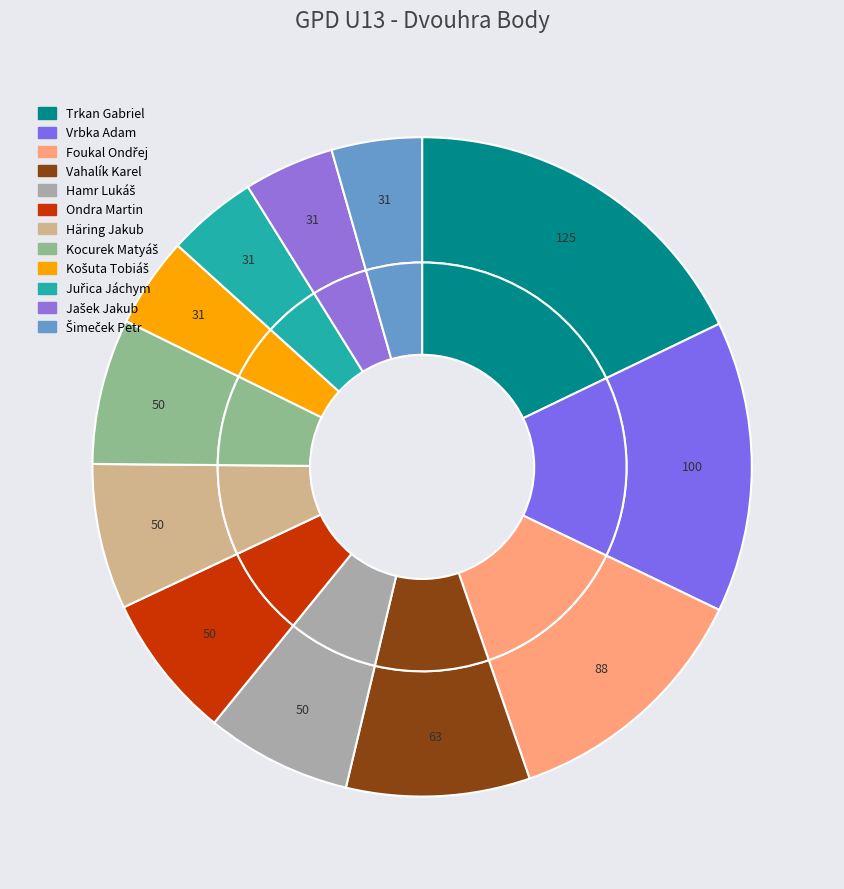

Rank the categories by value from lowest to highest.

Košuta Tobiáš, Juřica Jáchym, Jašek Jakub, Šimeček Petr, Hamr Lukáš, Ondra Martin, Häring Jakub, Kocurek Matyáš, Vahalík Karel, Foukal Ondřej, Vrbka Adam, Trkan Gabriel